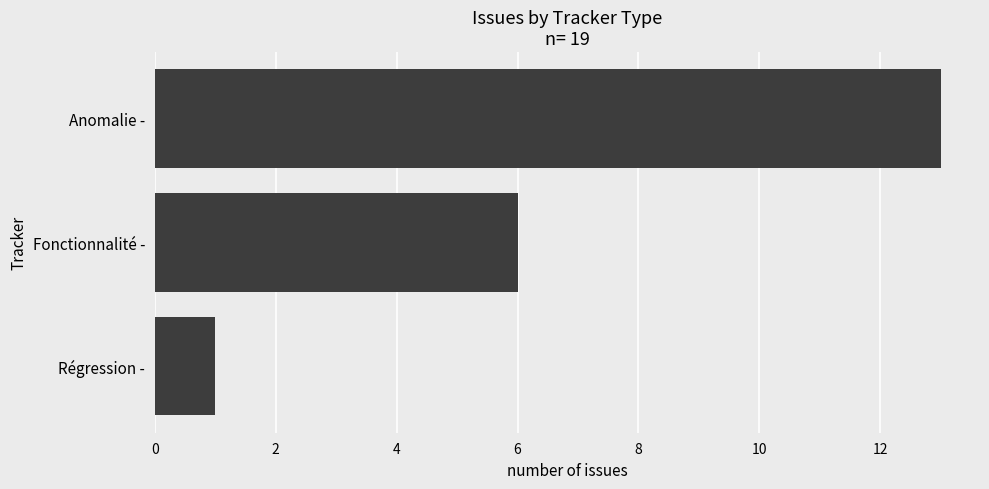

What is the average value?

7